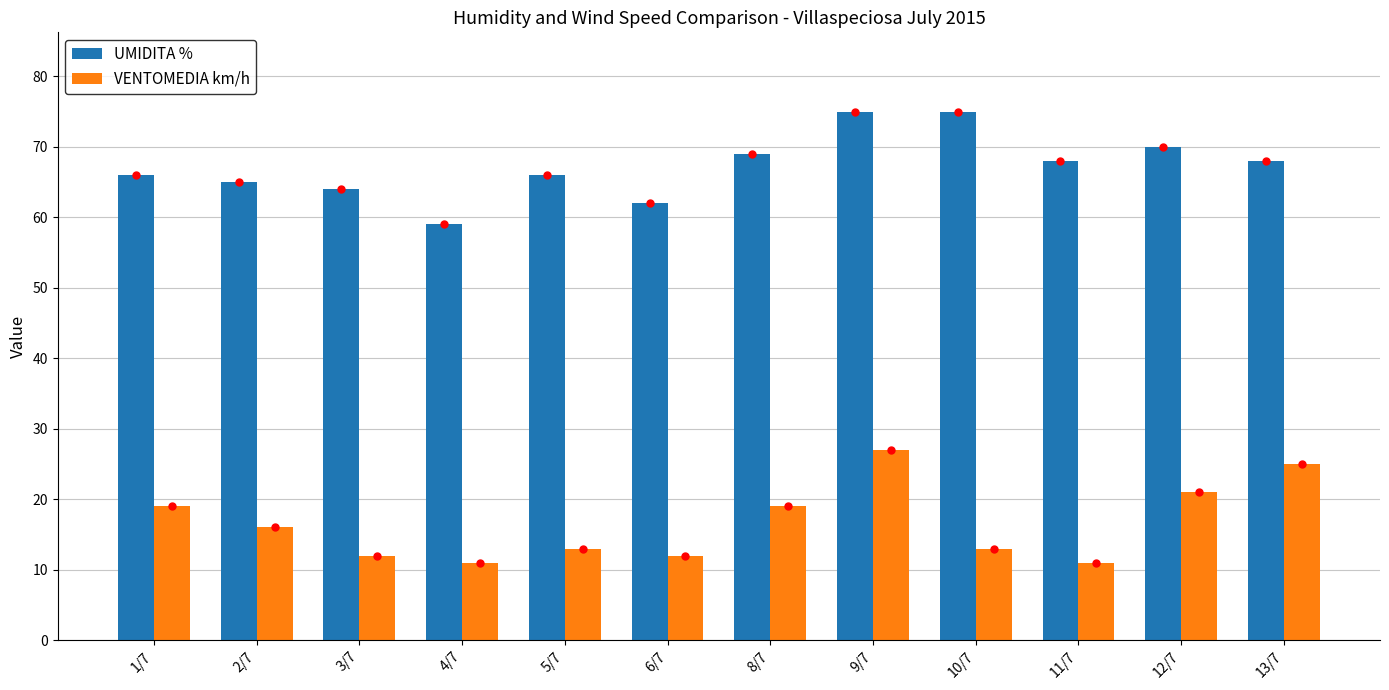

Reading left to right, list all the values displayed in this chart.

UMIDITA %: 66	65	64	59	66	62	69	75	75	68	70	68
VENTOMEDIA km/h: 19	16	12	11	13	12	19	27	13	11	21	25